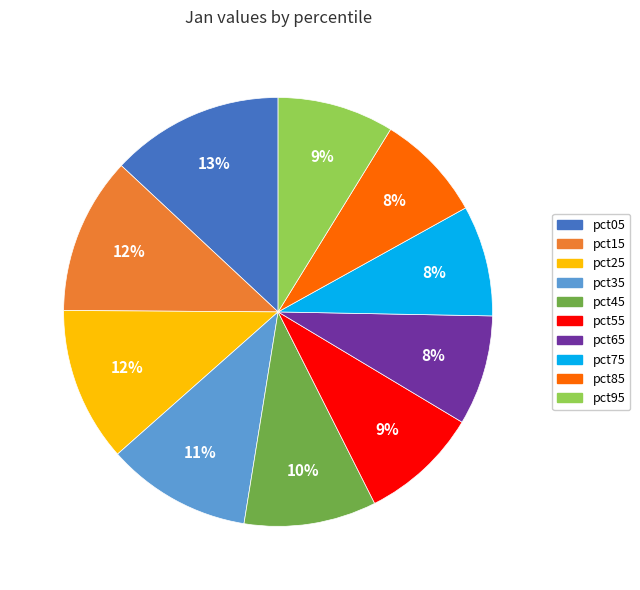

To the nearest percent, what percentage of the pie is pct65?

8%